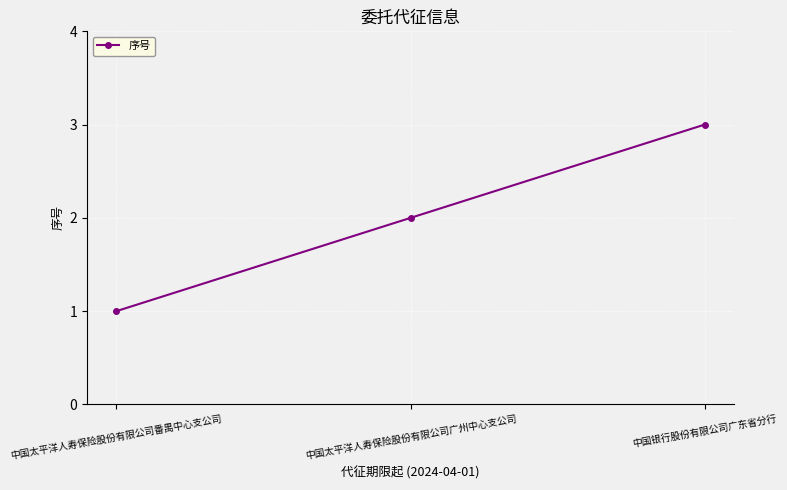

At which category does the chart reach its minimum across all series?

中国太平洋人寿保险股份有限公司番禺中心支公司